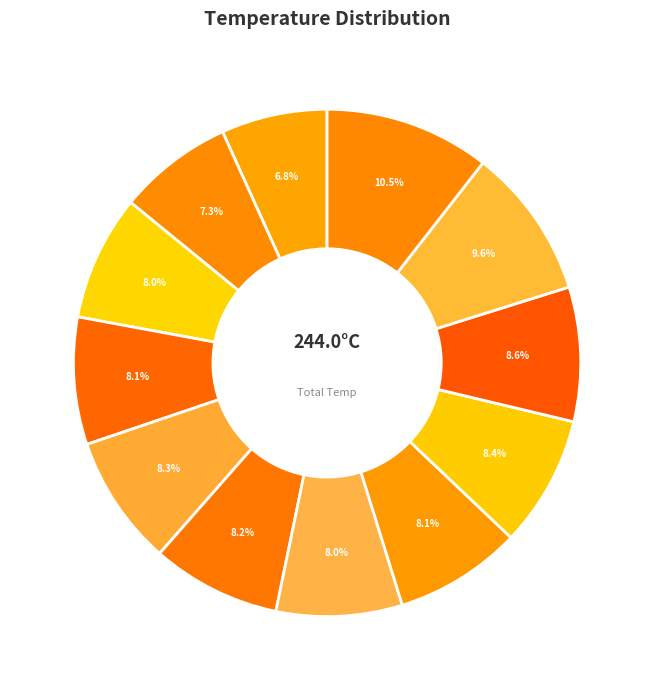

Which category has the smallest portion of the pie?

07:00